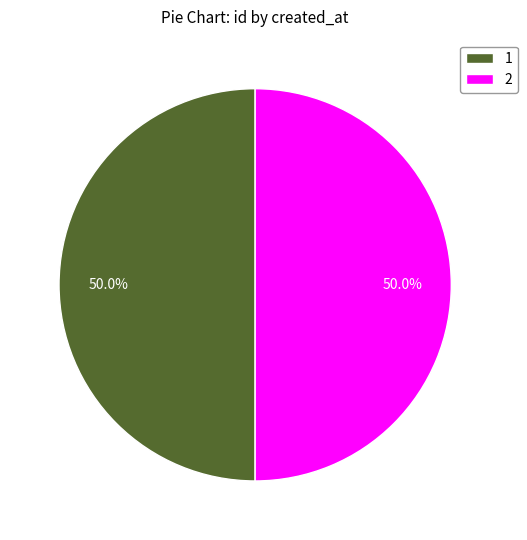

How many segments does this pie chart have?

2